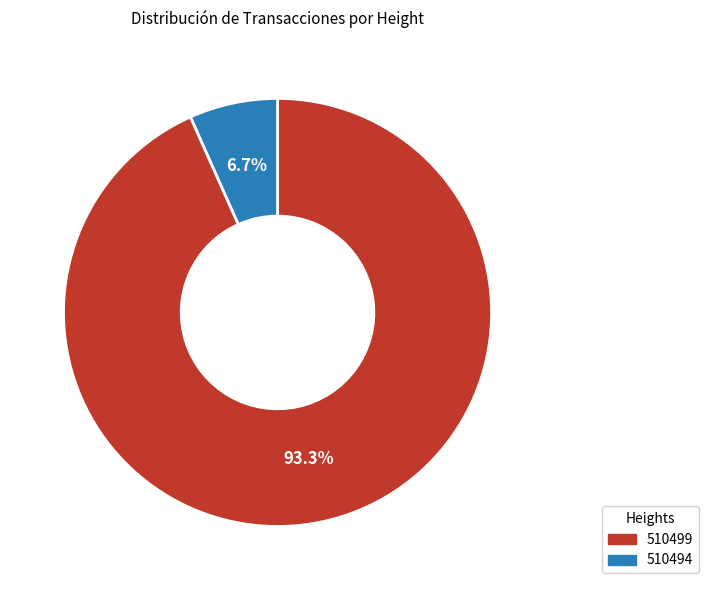

To the nearest percent, what portion does 510494 represent?

7%